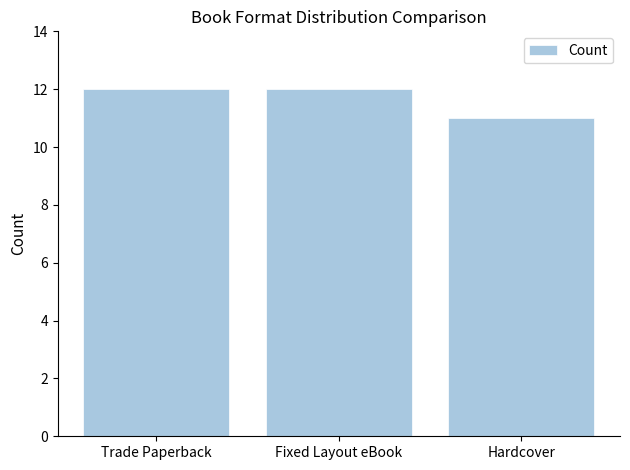

The chart shows a value of 12 at Trade Paperback. True or false?

True